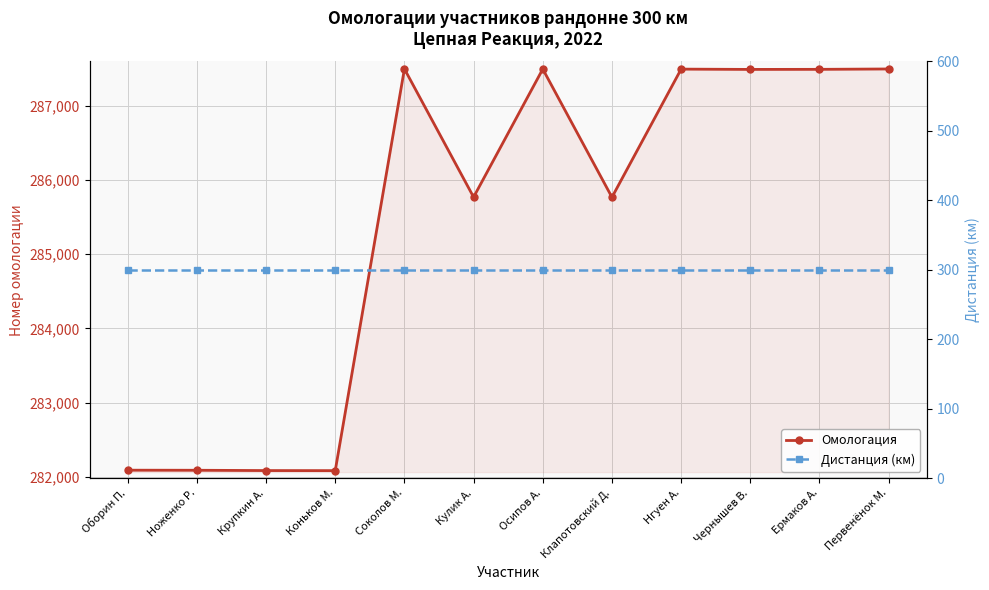

True or false: Дистанция (км) and Омологация cross at least once.

False